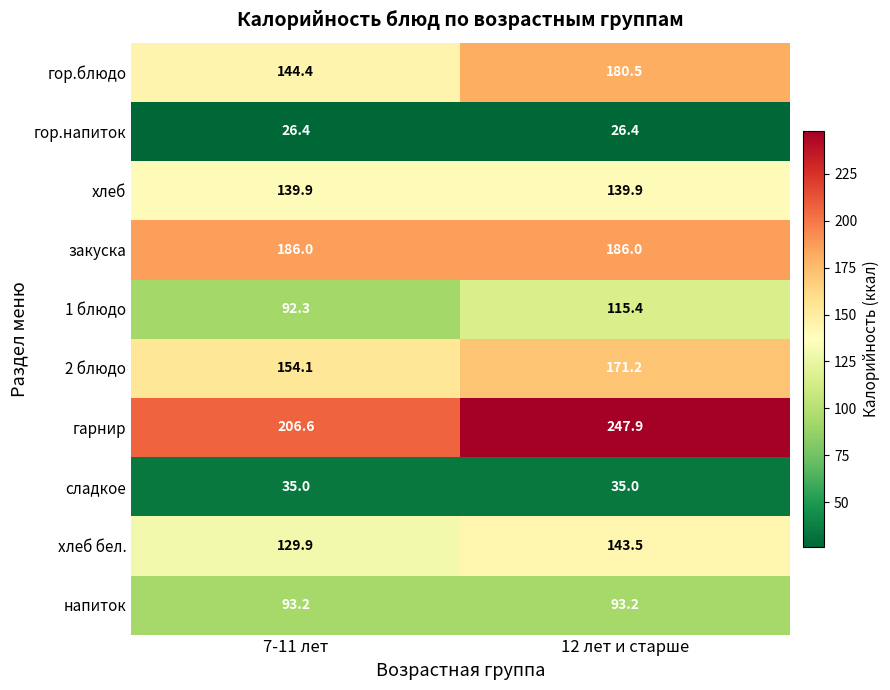

What is the difference between the гор.блюдо values at 7-11 лет and 12 лет и старше?

36.1